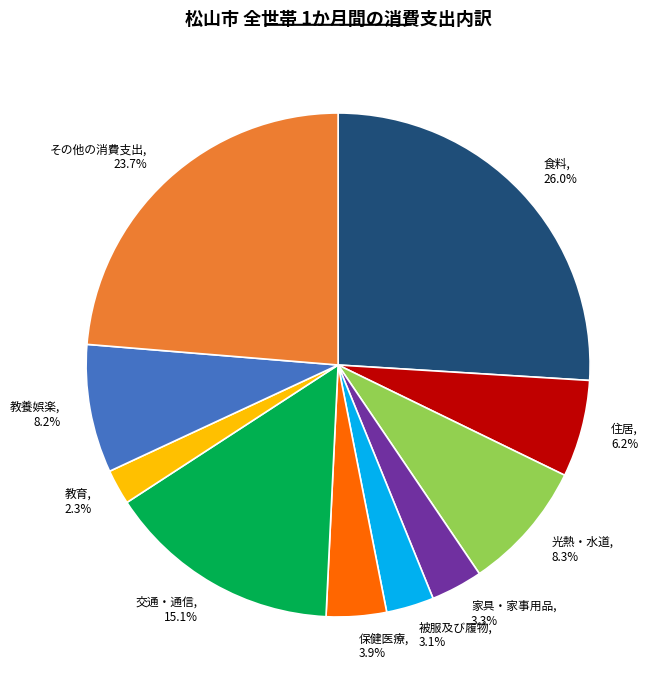

Which category has the smallest portion of the pie?

教育